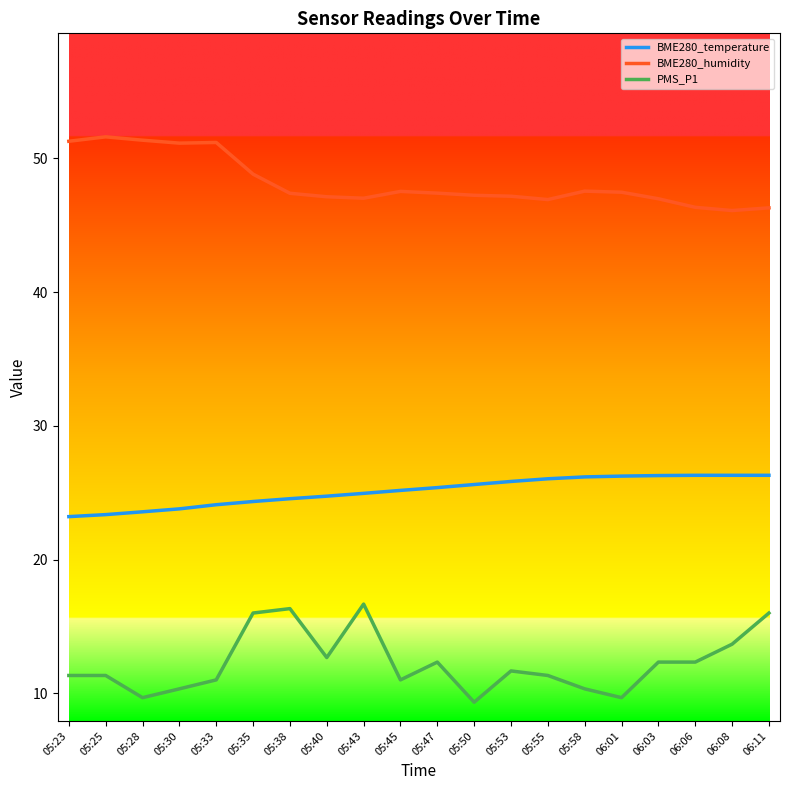

What is the average value of the PMS_P1 series?

12.3